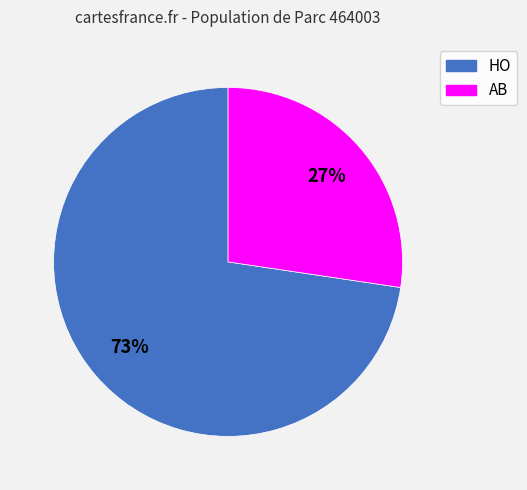

How many slices are in this pie chart?

2